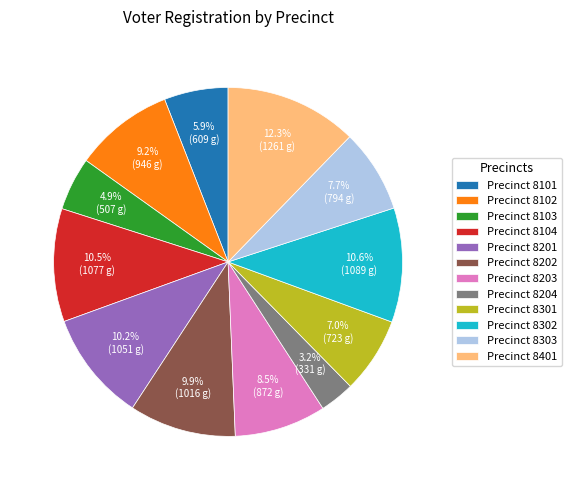

Does any single category account for the majority?

No